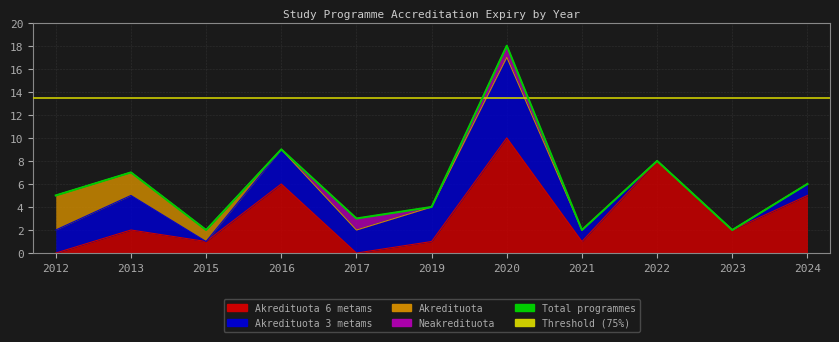

What is the difference between the second highest and second lowest values?

7